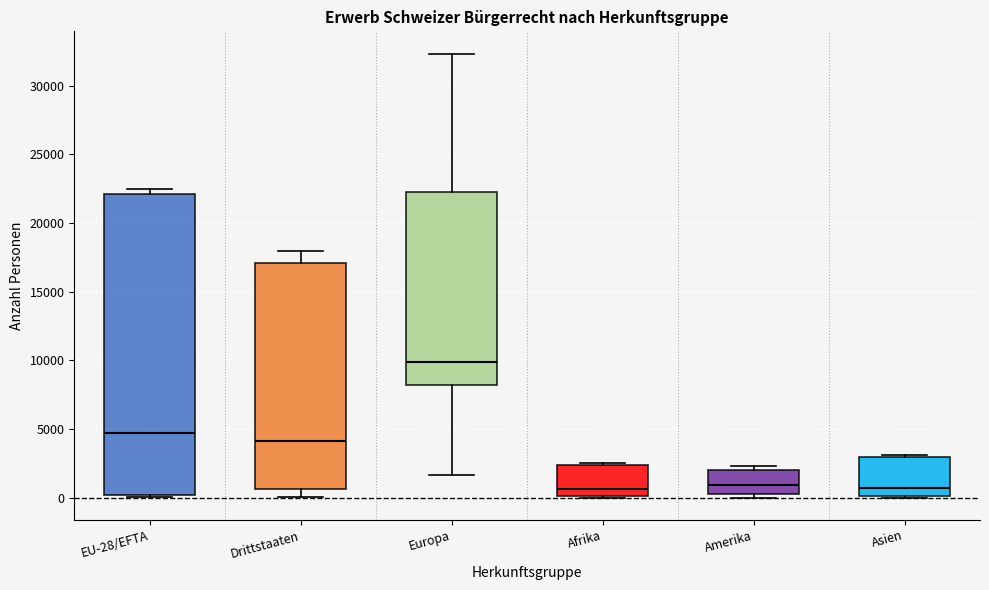

Reading left to right, read every box against the y-axis: the position of its median line, the range the box covers, and the ends of its whiskers. The values are not printed on the chart, so give them approximately, as read against the axis.

EU-28/EFTA: median 4500, box 0 to 22000, whiskers 0 (just below the box's lower edge) to 22500
Drittstaaten: median 4000, box 500 to 17000, whiskers 0 to 18000
Europa: median 10000, box 8000 to 22000, whiskers 1500 to 32500
Afrika: median 500, box 0 to 2500, whiskers 0 to 2500 (just above the box's upper edge)
Amerika: median 1000, box 500 to 2000, whiskers 0 to 2500
Asien: median 500, box 0 to 3000, whiskers 0 to 3000